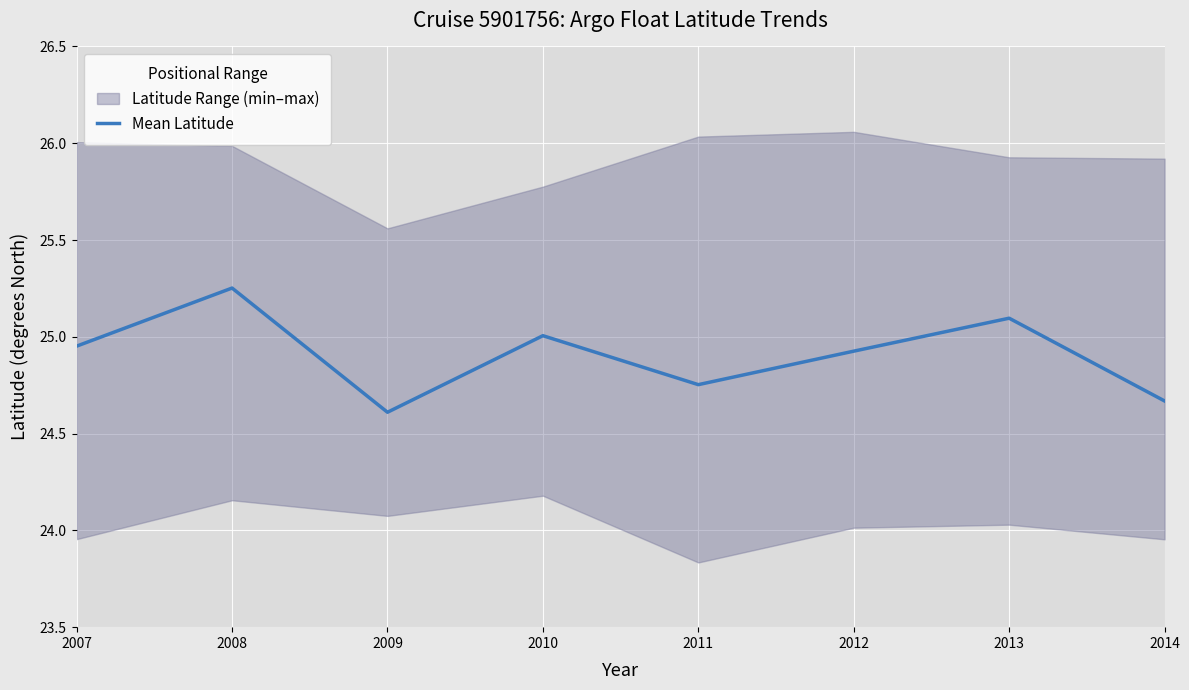

At which category does the data reach its first local valley?

2009